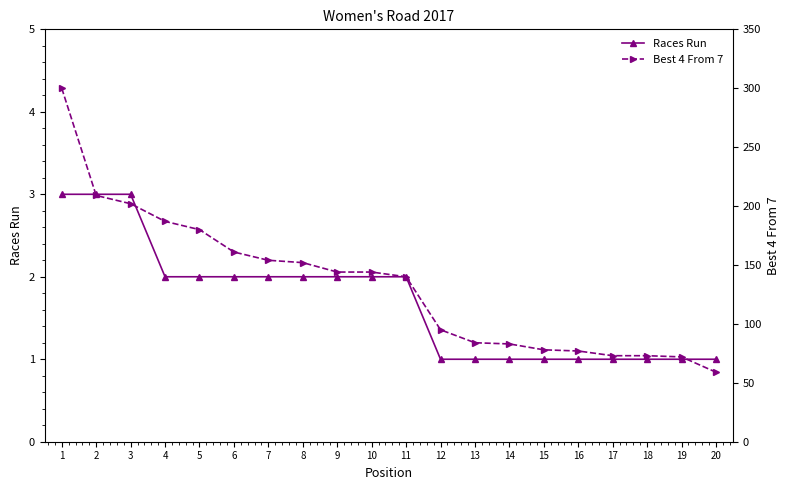

Which label corresponds to the smallest value in the chart?

12